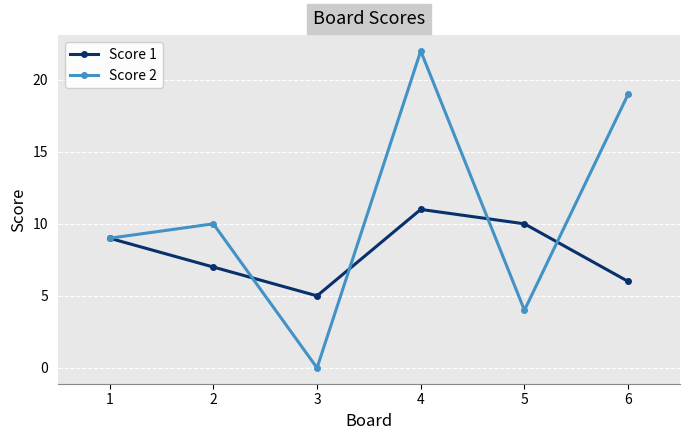

Between 4 and 6, which series saw the biggest shift?

Score 1